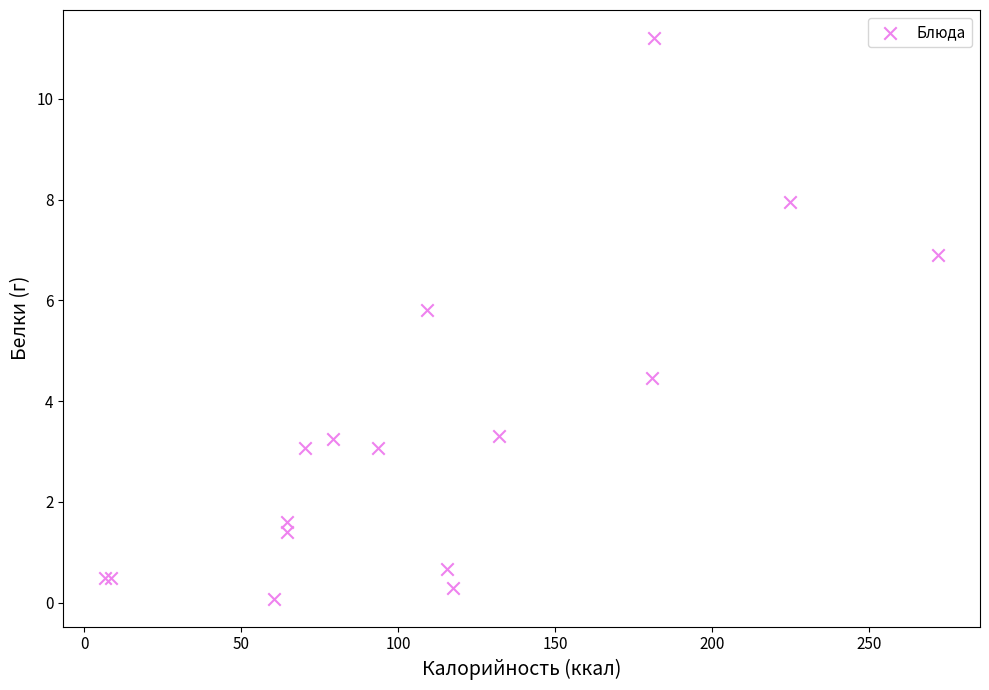

What Y value in the scatter plot is closest to 5?

4.5